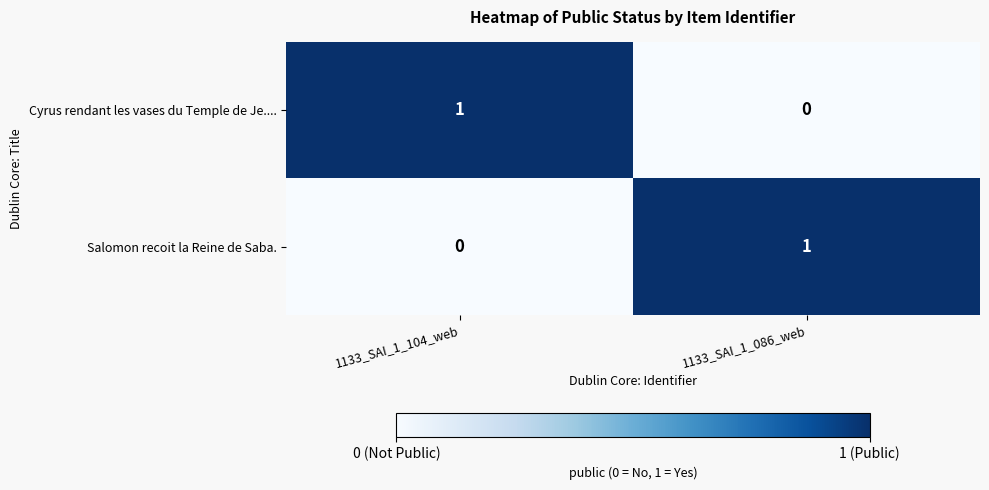

Is it true that Salomon recoit la Reine de Saba. equals 0 at 1133_SAI_1_086_web?

False